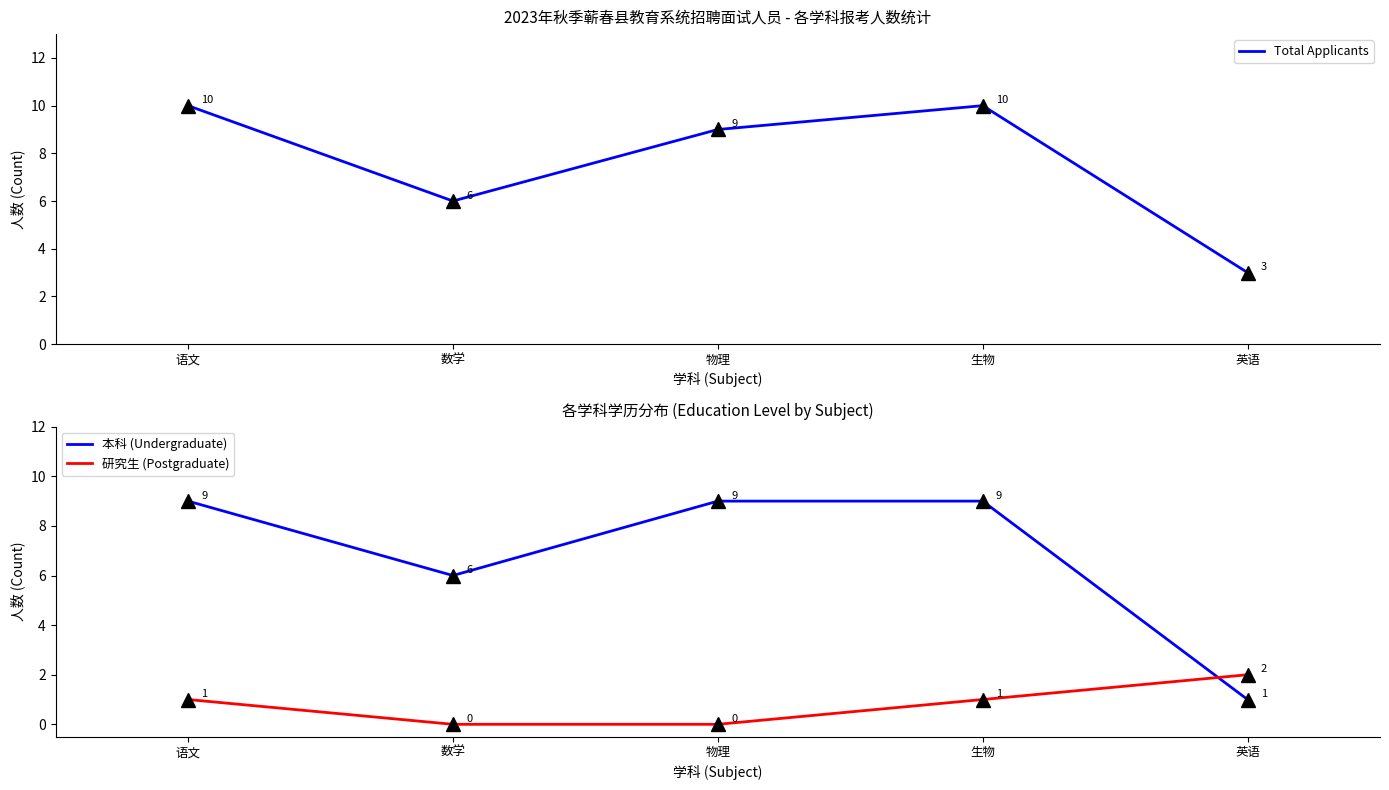

Which label corresponds to the largest value in the chart?

语文